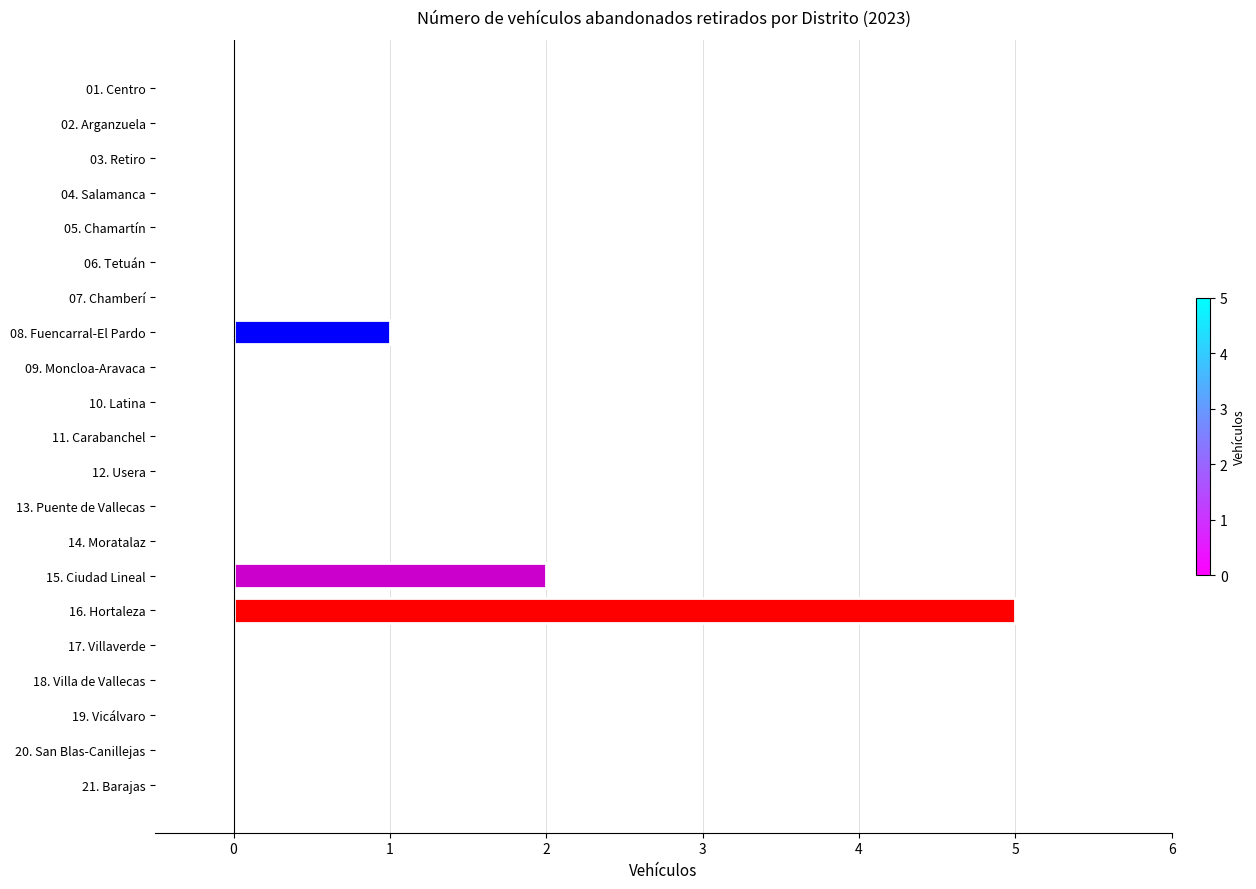

Is it true that the value at 15. Ciudad Lineal is 2?

True